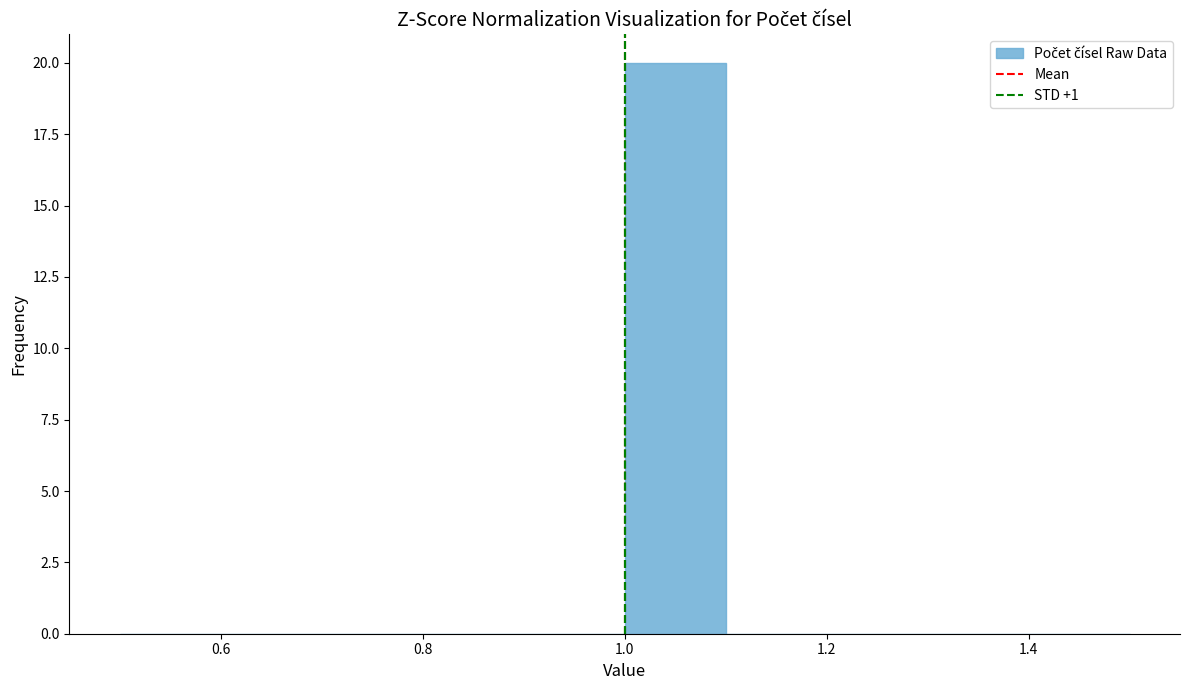

Over which range of the x-axis is the bar tallest?

1.0 to 1.1